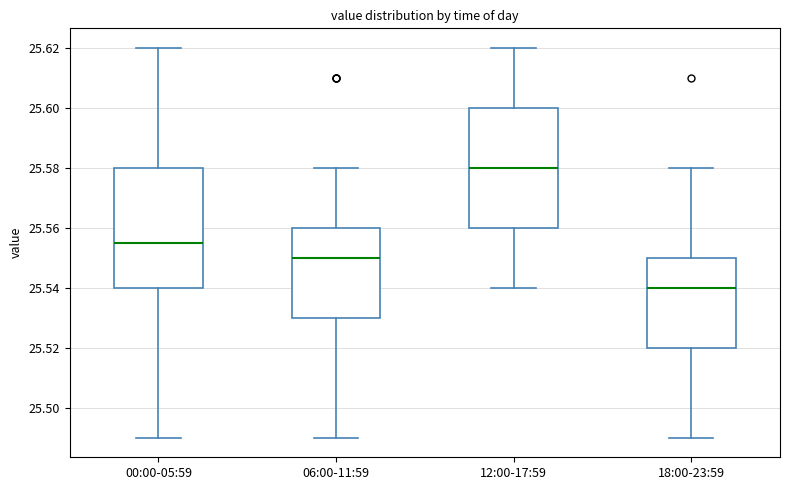

Reading left to right, transcribe this box plot: for each box, give where its median line is, the range the box spans, and where its two whiskers end, as read against the y-axis. The values are not printed on the chart, so give them approximately, as read against the axis.

00:00-05:59: median 25.556, box 25.540 to 25.580, whiskers 25.490 to 25.620
06:00-11:59: median 25.550, box 25.530 to 25.560, whiskers 25.490 to 25.580
12:00-17:59: median 25.580, box 25.560 to 25.600, whiskers 25.540 to 25.620
18:00-23:59: median 25.540, box 25.520 to 25.550, whiskers 25.490 to 25.580